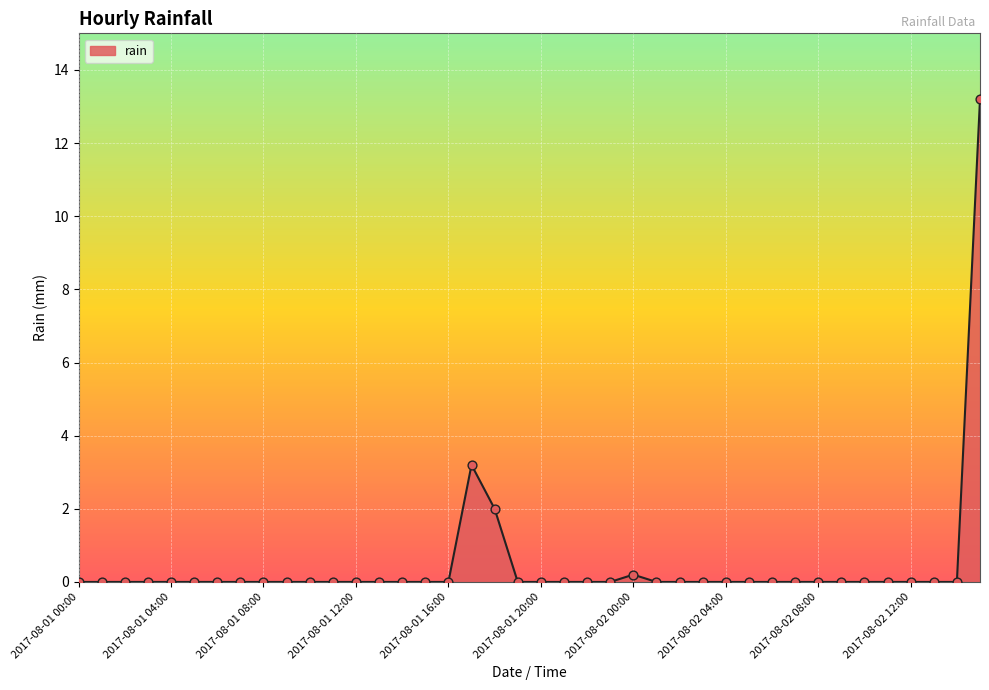

What is the maximum value shown in the chart?

13.2